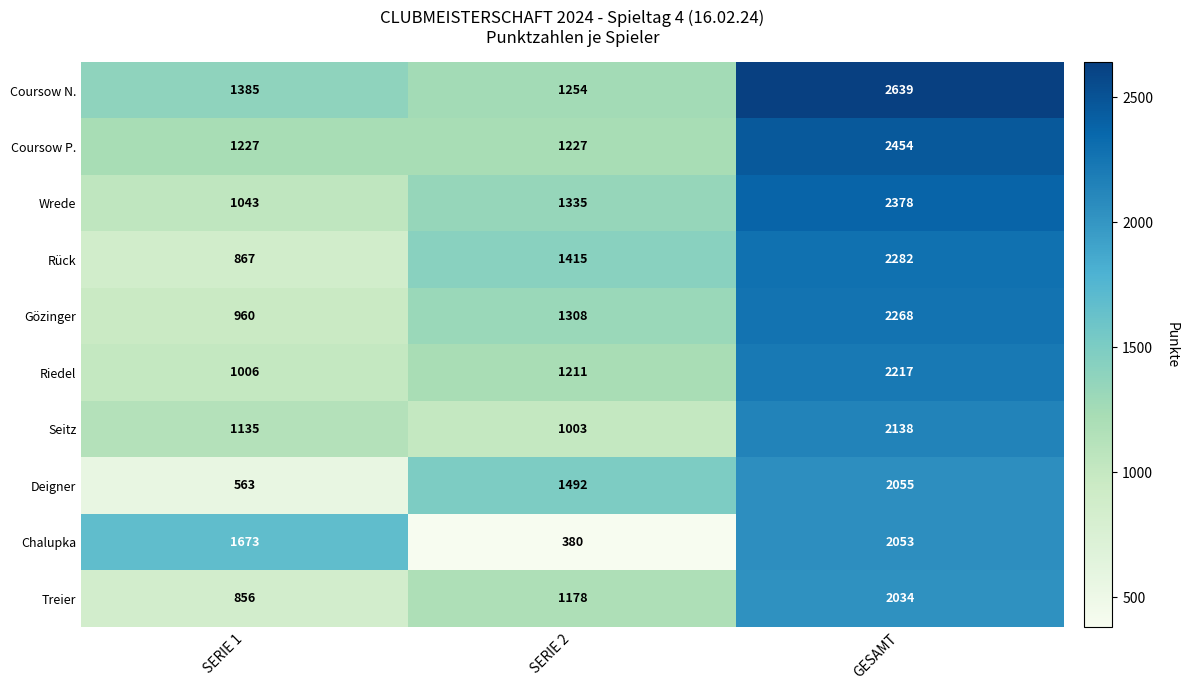

Reading left to right, what are all the values shown in this chart?

Coursow N.: SERIE 1=1385	SERIE 2=1254	GESAMT=2639
Coursow P.: SERIE 1=1227	SERIE 2=1227	GESAMT=2454
Wrede: SERIE 1=1043	SERIE 2=1335	GESAMT=2378
Rück: SERIE 1=867	SERIE 2=1415	GESAMT=2282
Gözinger: SERIE 1=960	SERIE 2=1308	GESAMT=2268
Riedel: SERIE 1=1006	SERIE 2=1211	GESAMT=2217
Seitz: SERIE 1=1135	SERIE 2=1003	GESAMT=2138
Deigner: SERIE 1=563	SERIE 2=1492	GESAMT=2055
Chalupka: SERIE 1=1673	SERIE 2=380	GESAMT=2053
Treier: SERIE 1=856	SERIE 2=1178	GESAMT=2034